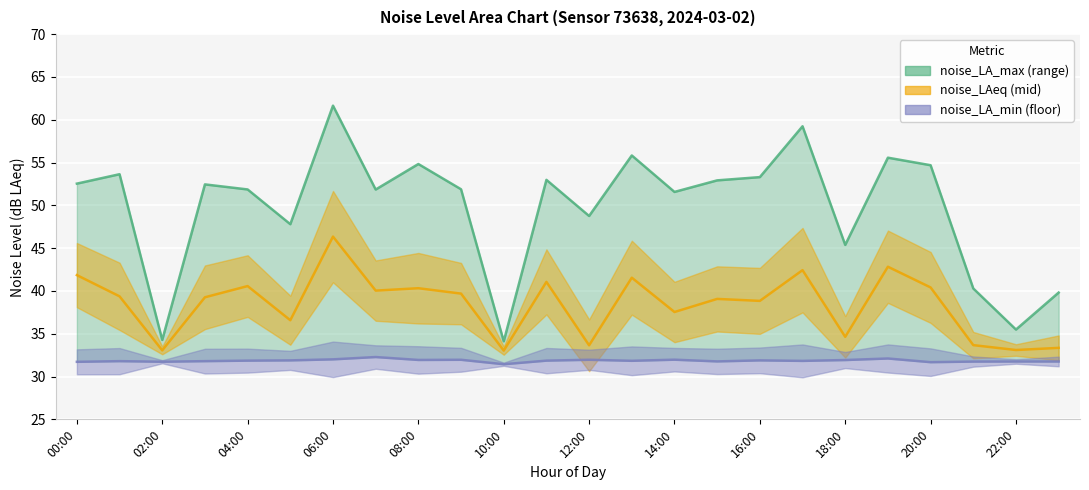

True or false: noise_LA_min and noise_LA_max cross at least once.

False